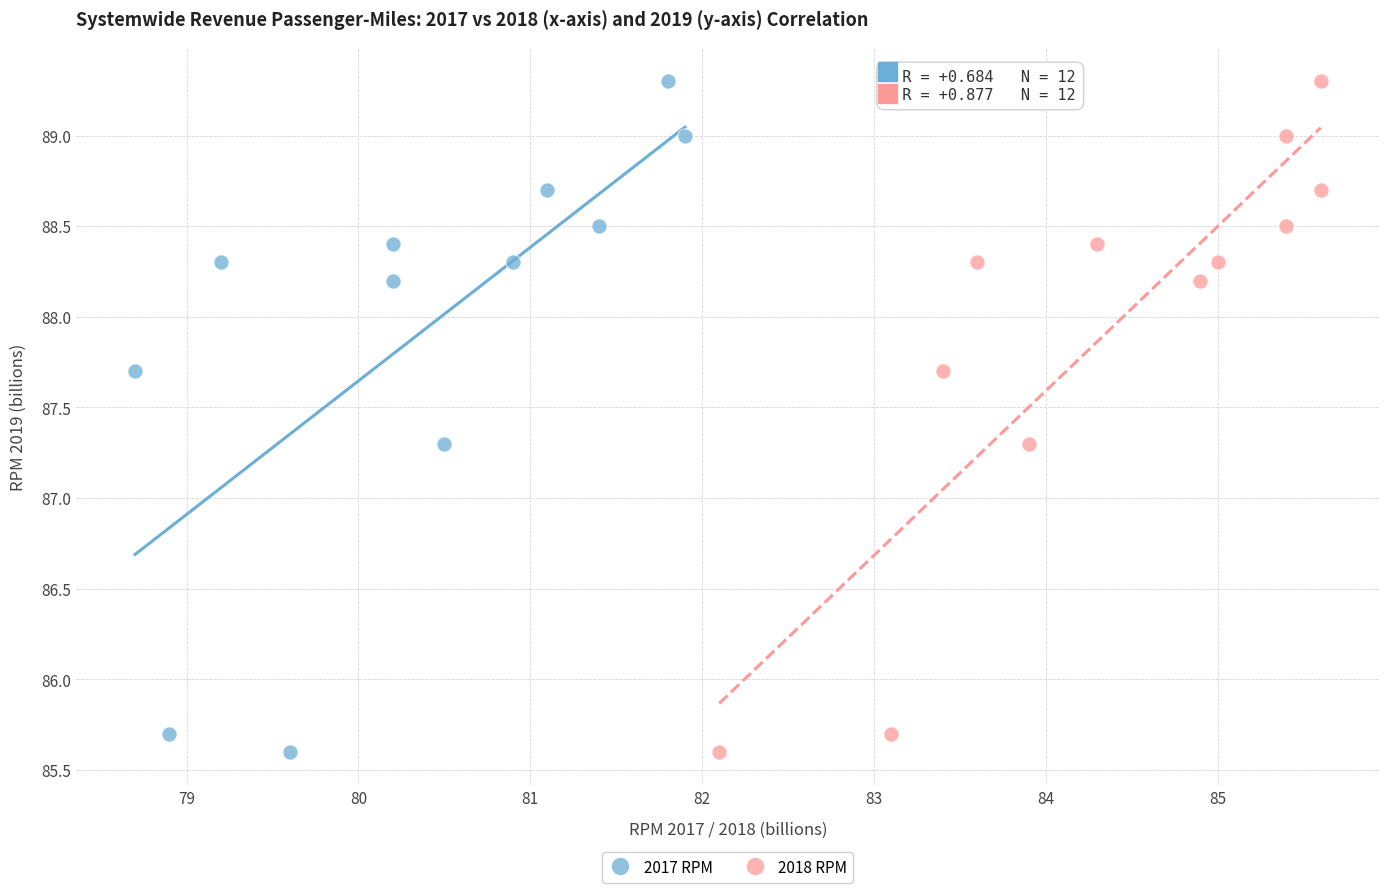

What are all the series names shown in the legend?

2017 RPM, 2018 RPM